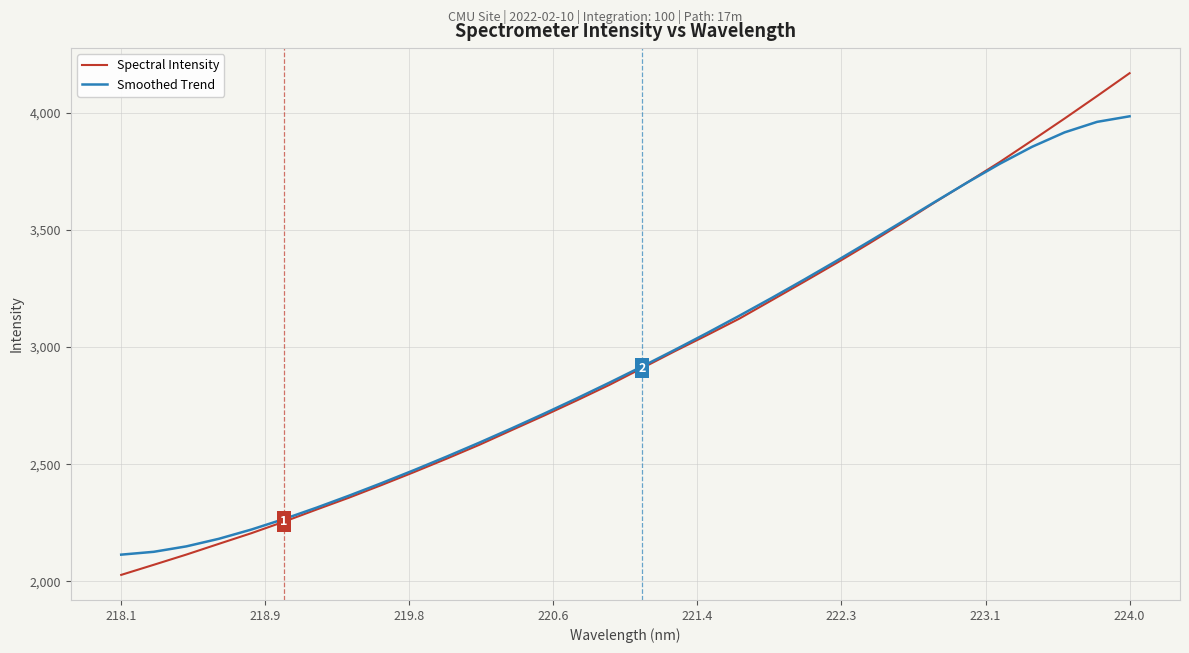

Which series has the widest spread of values?

Spectral Intensity